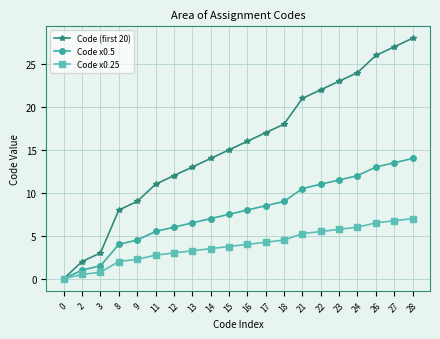

Where is Code x0.5 nearest to the value 7?

14